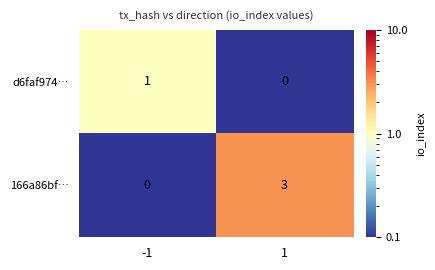

What is the total value across all series at -1?

1